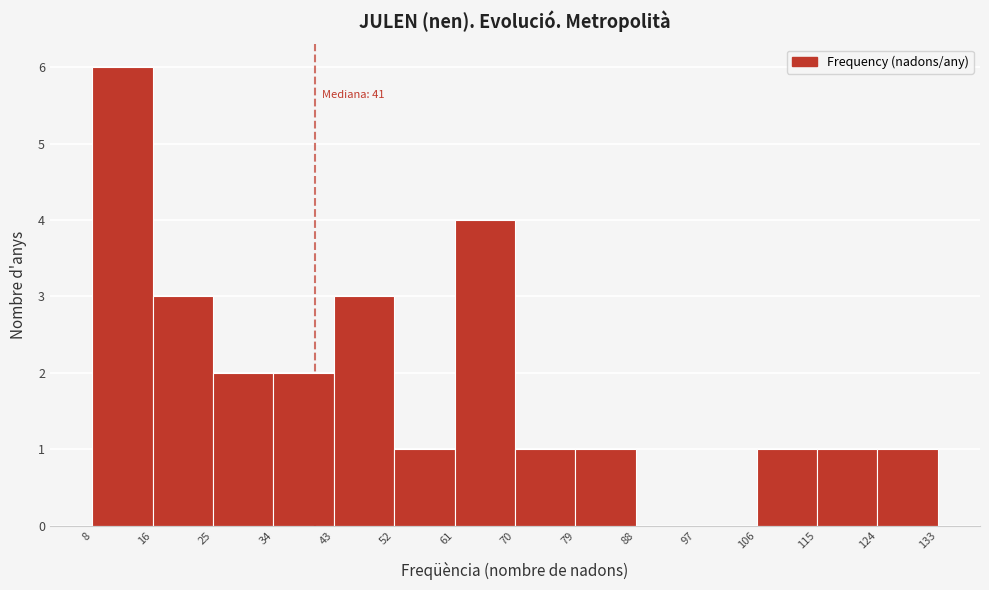

Over which range of the x-axis is the bar tallest?

8 to 16